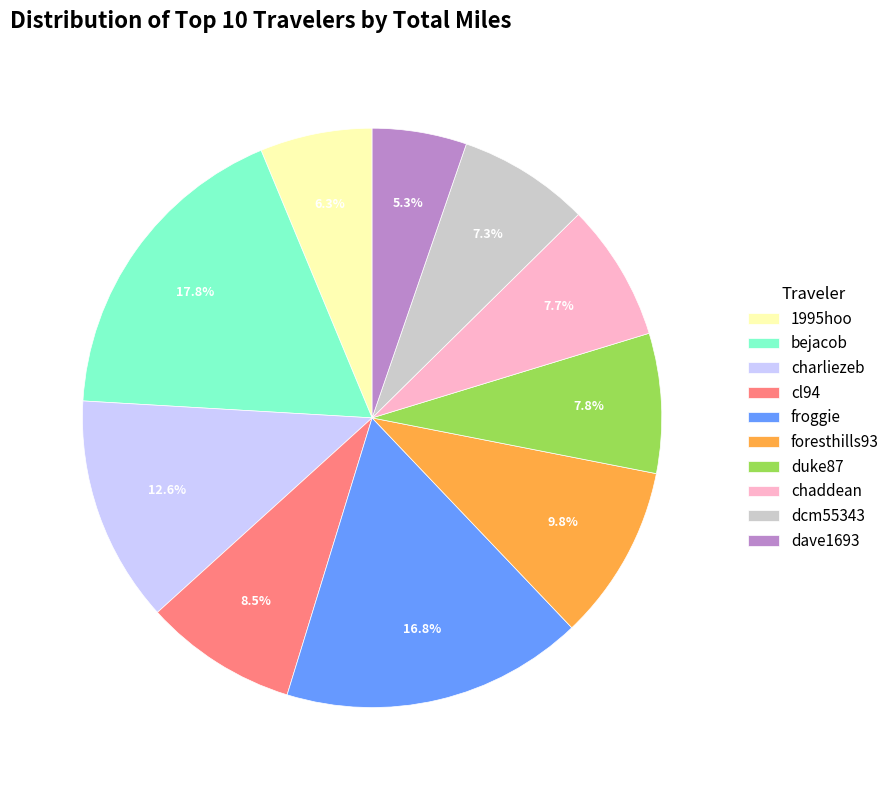

Is there a majority slice in this chart?

No